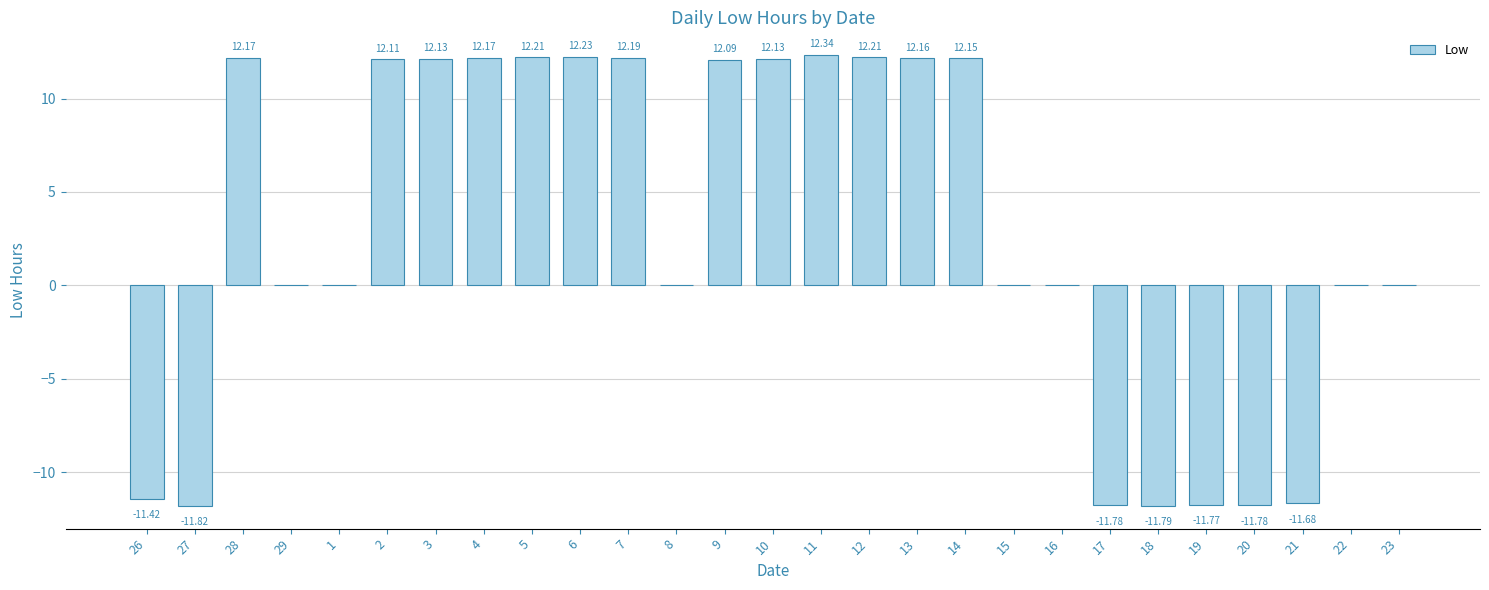

What is the difference between the values at 12 and 27?

24.0